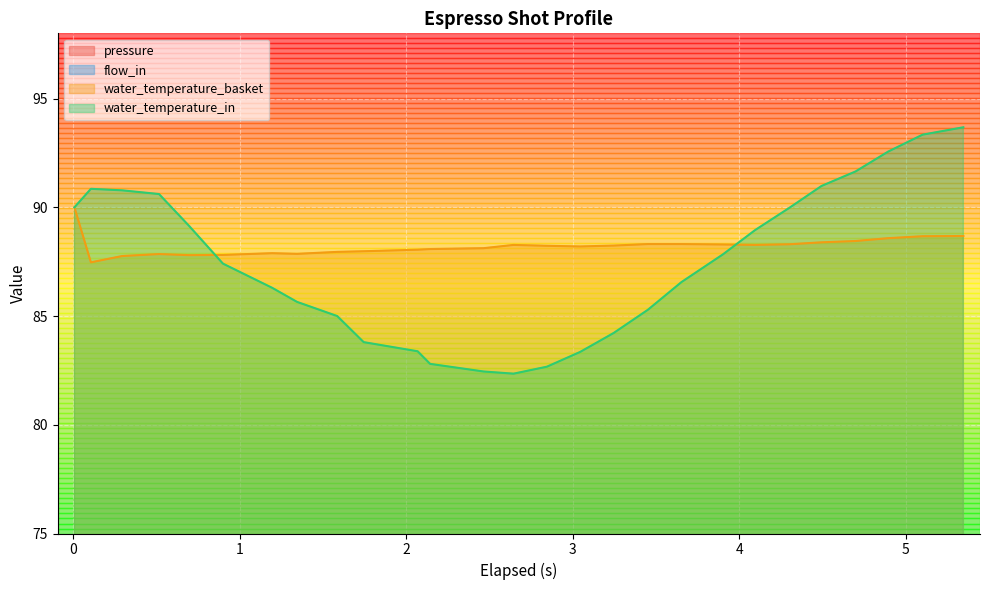

How many lines are shown in the chart?

4